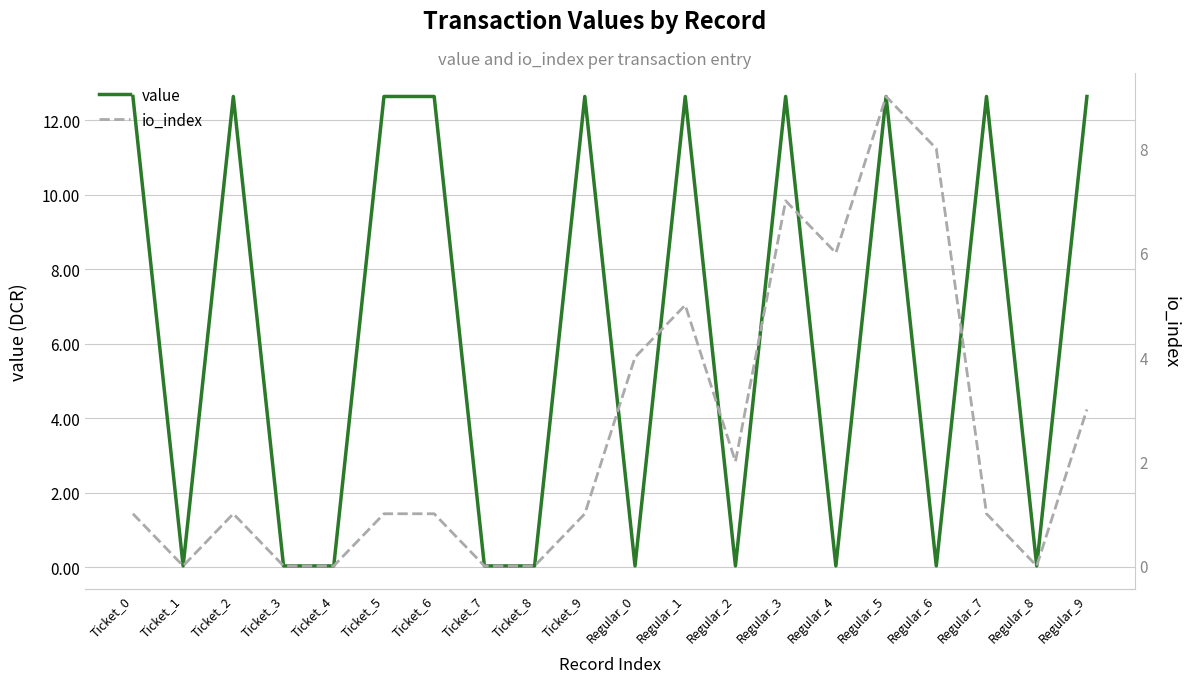

Reading right to left, what are all the values shown in this chart?

value: 12.6	0.0	12.6	0.0	12.6	0.0	12.6	0.0	12.6	0.0	12.6	0.0	0.0	12.6	12.6	0.0	0.0	12.6	0.0	12.6
io_index: 3.0	0.0	1.0	8.0	9.0	6.0	7.0	2.0	5.0	4.0	1.0	0.0	0.0	1.0	1.0	0.0	0.0	1.0	0.0	1.0